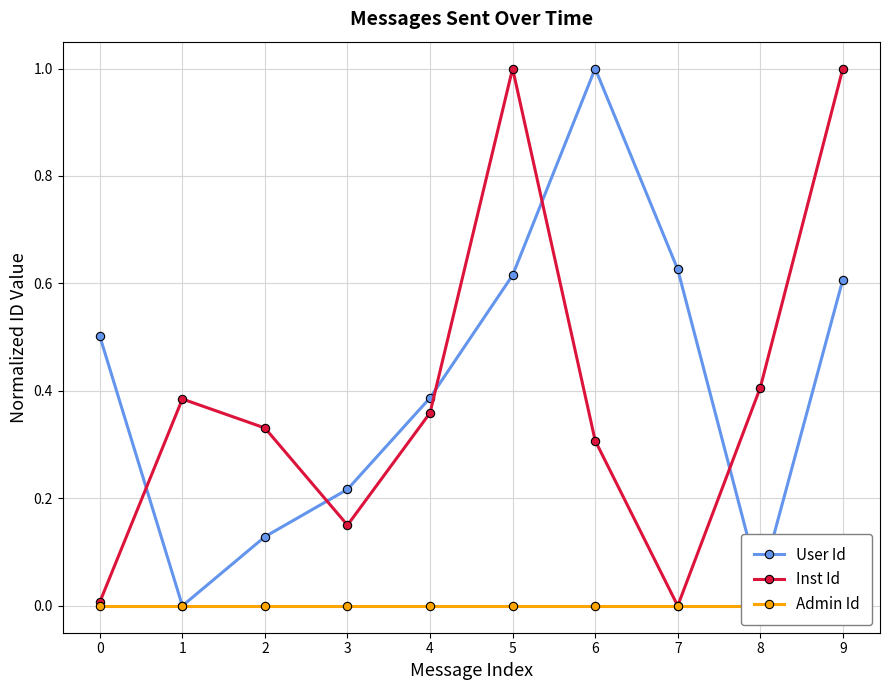

Reading left to right, extract all data points from this chart.

User Id: 0=0.5	1=0.0	2=0.1	3=0.2	4=0.4	5=0.6	6=1.0	7=0.6	8=0.0	9=0.6
Inst Id: 0=0.0	1=0.4	2=0.3	3=0.2	4=0.4	5=1.0	6=0.3	7=0.0	8=0.4	9=1.0
Admin Id: 0=0.0	1=0.0	2=0.0	3=0.0	4=0.0	5=0.0	6=0.0	7=0.0	8=0.0	9=0.0